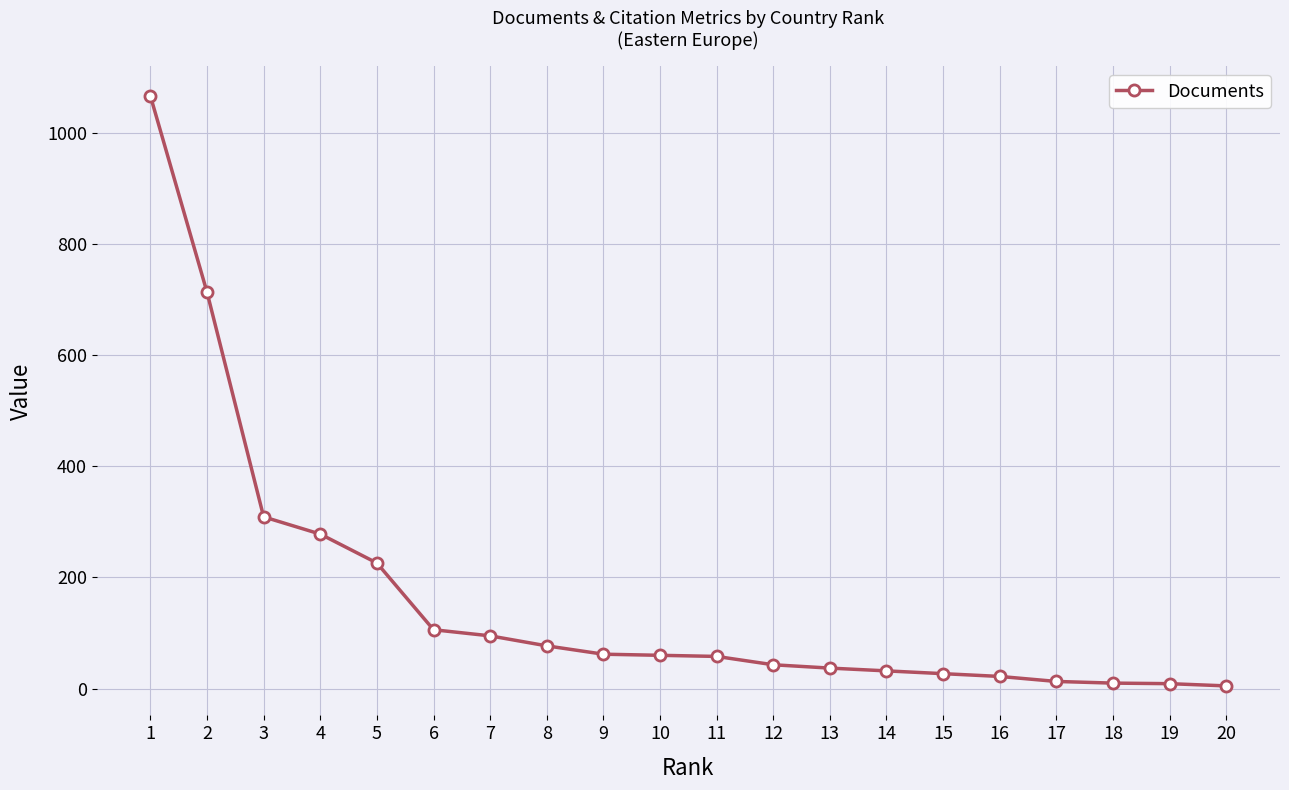

What is the ratio of the value at 6 to the value at 9?

1.7